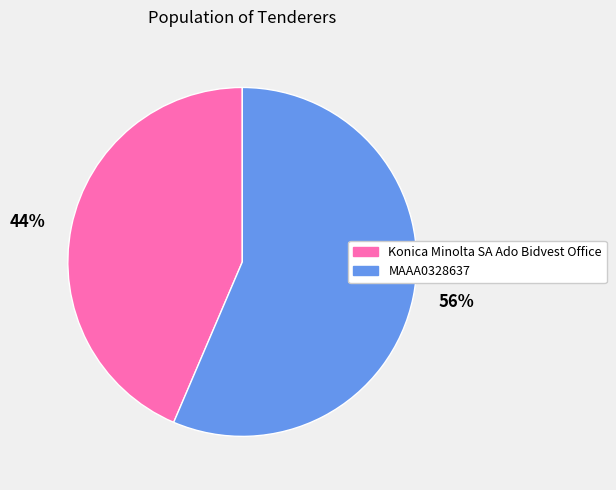

The 44% slice represents 44% of the pie. True or false?

True